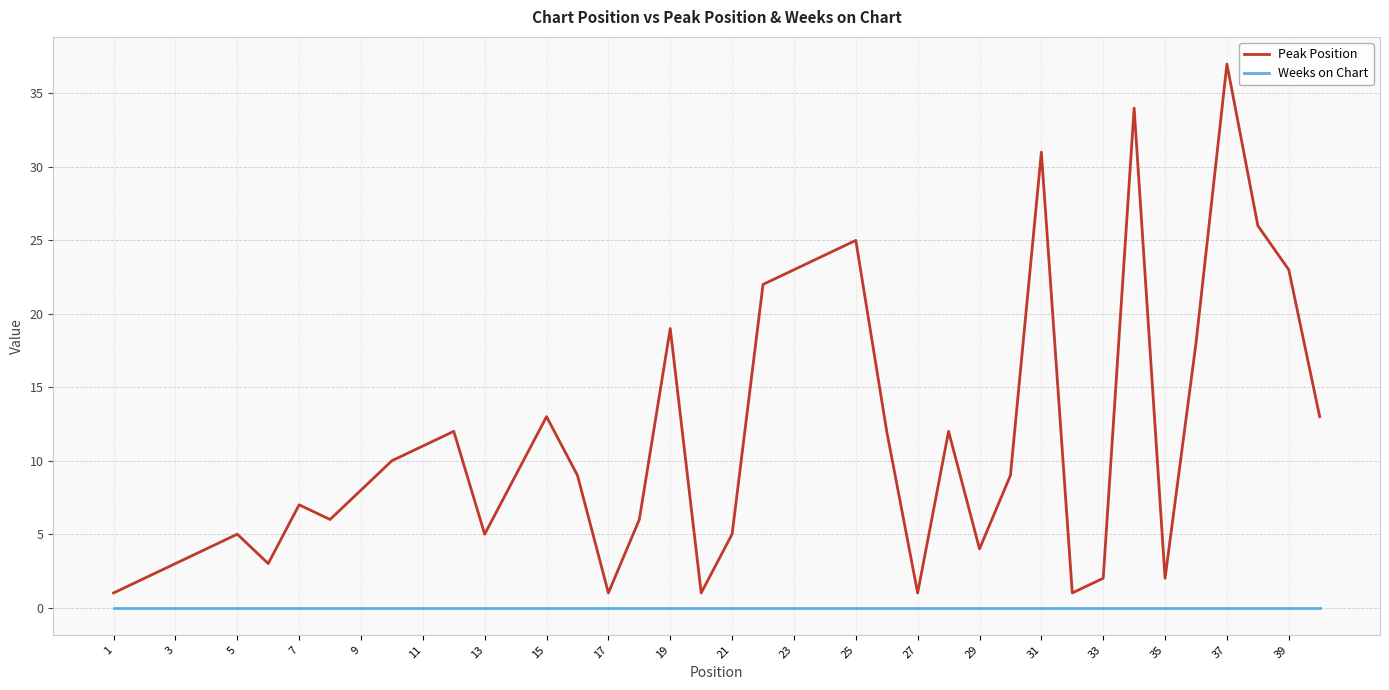

What is the minimum value for Peak Position?

1